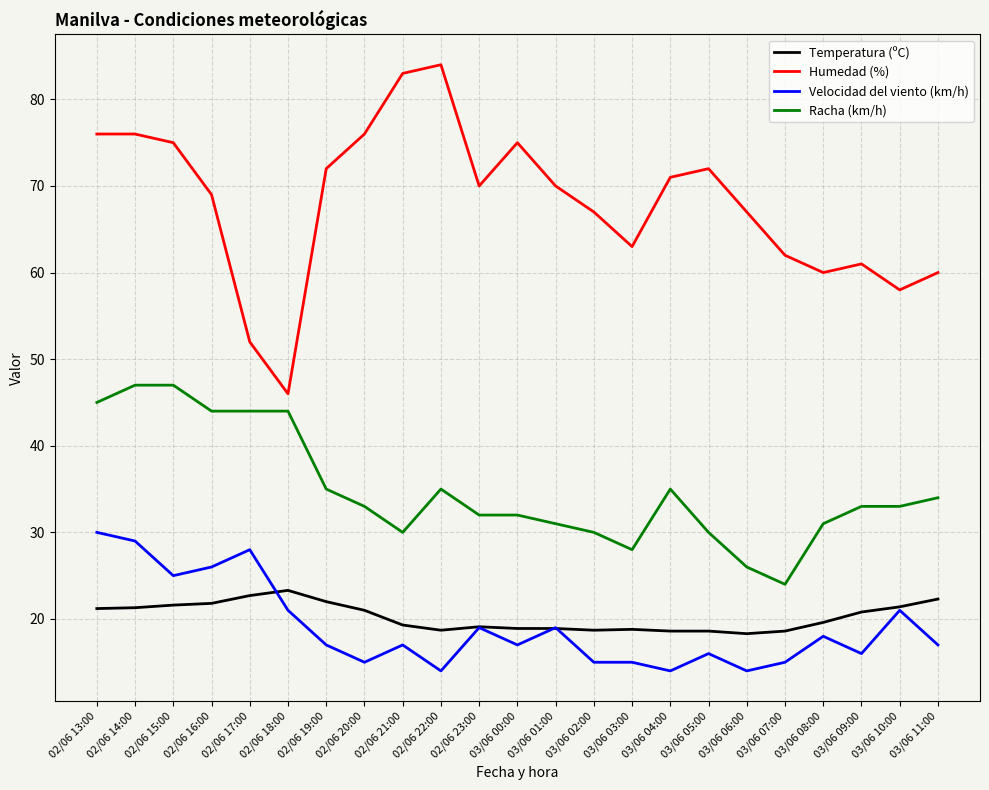

What is the average value of the Temperatura (ºC) series?

20.2